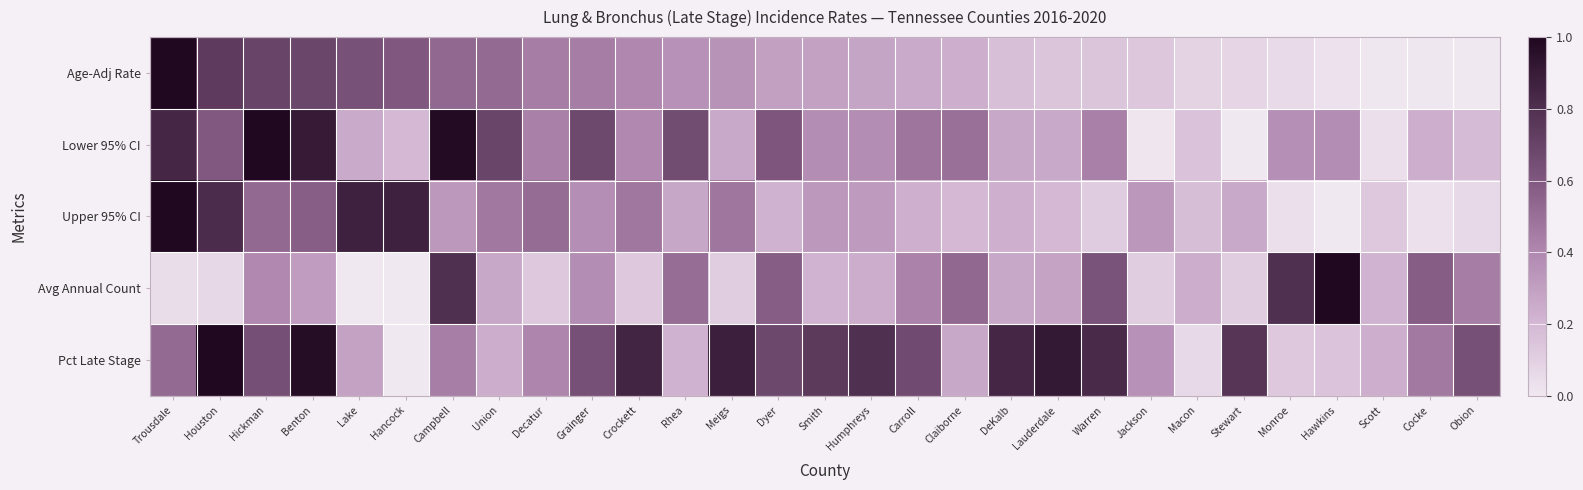

At which category is the sum across all series the highest?

Benton